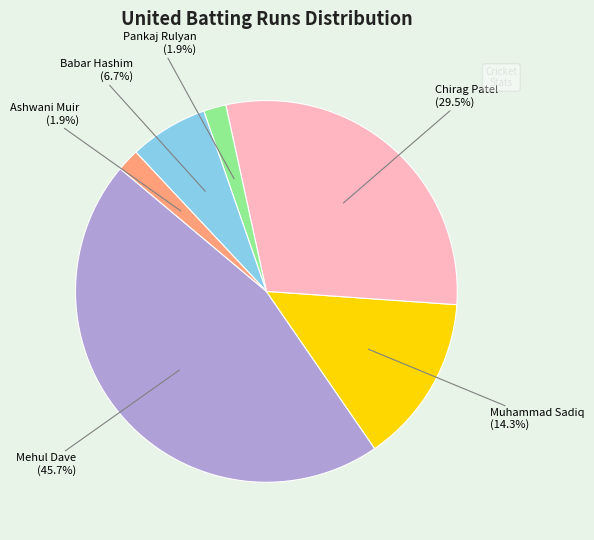

Is there any slice that represents more than half of the pie?

No